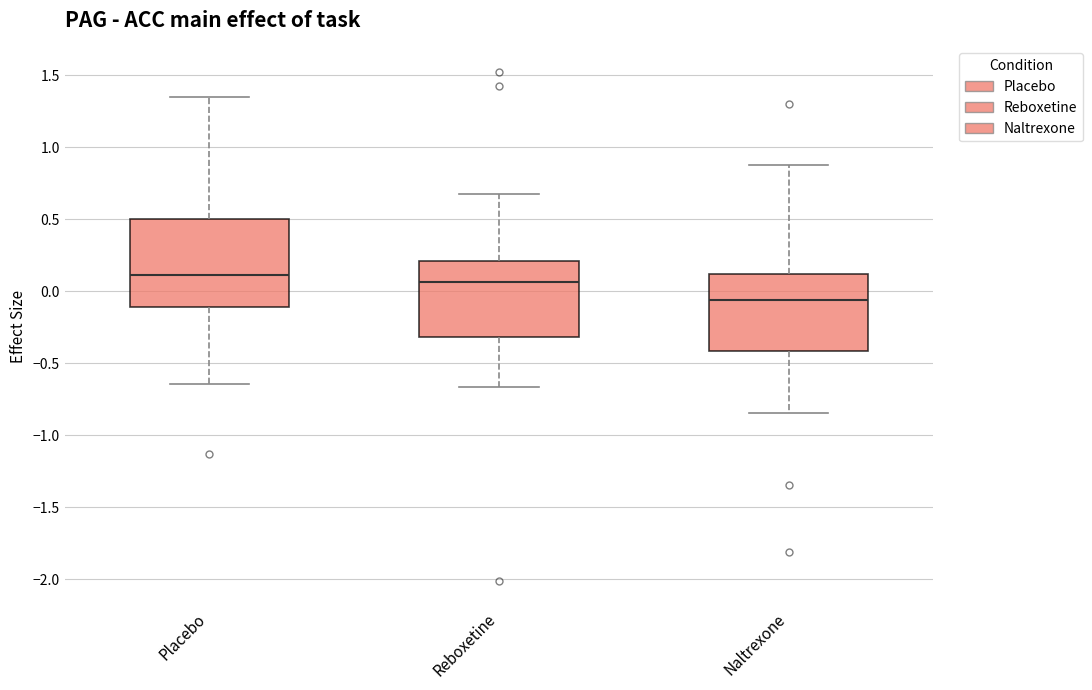

Where does the lower whisker of the box for Naltrexone end on the y-axis? The values are not printed on the chart, so give them approximately, as read against the axis.

-0.85